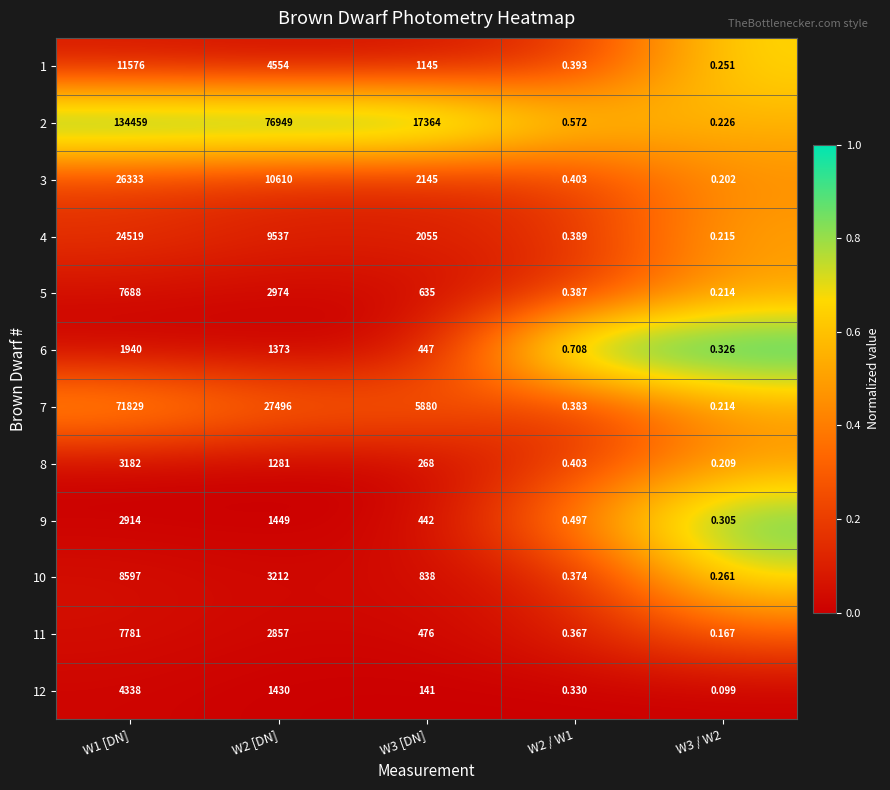

Which series has the widest spread of values?

2